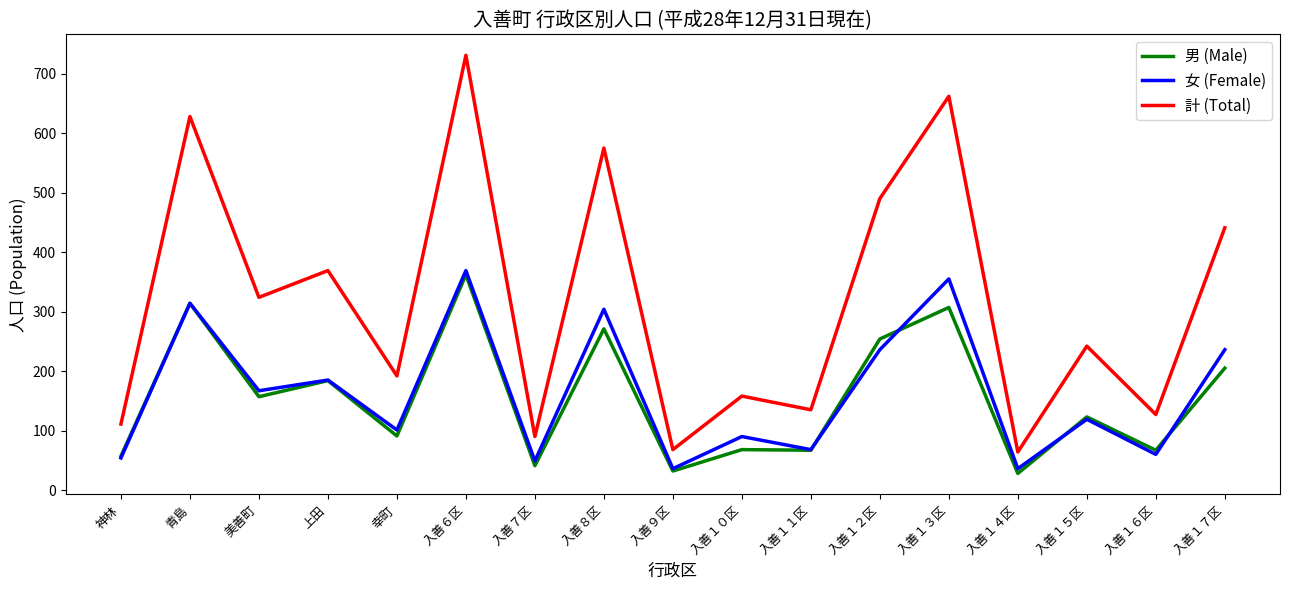

True or false: 女 (Female) and 計 (Total) intersect in this chart.

False